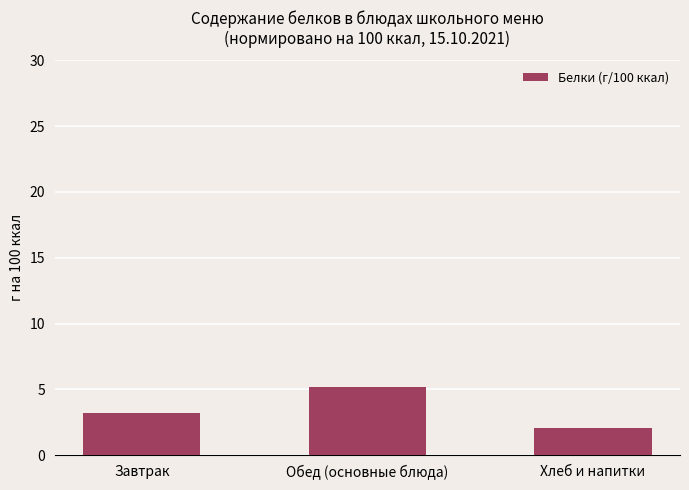

At which label does the data first exceed 3?

Завтрак